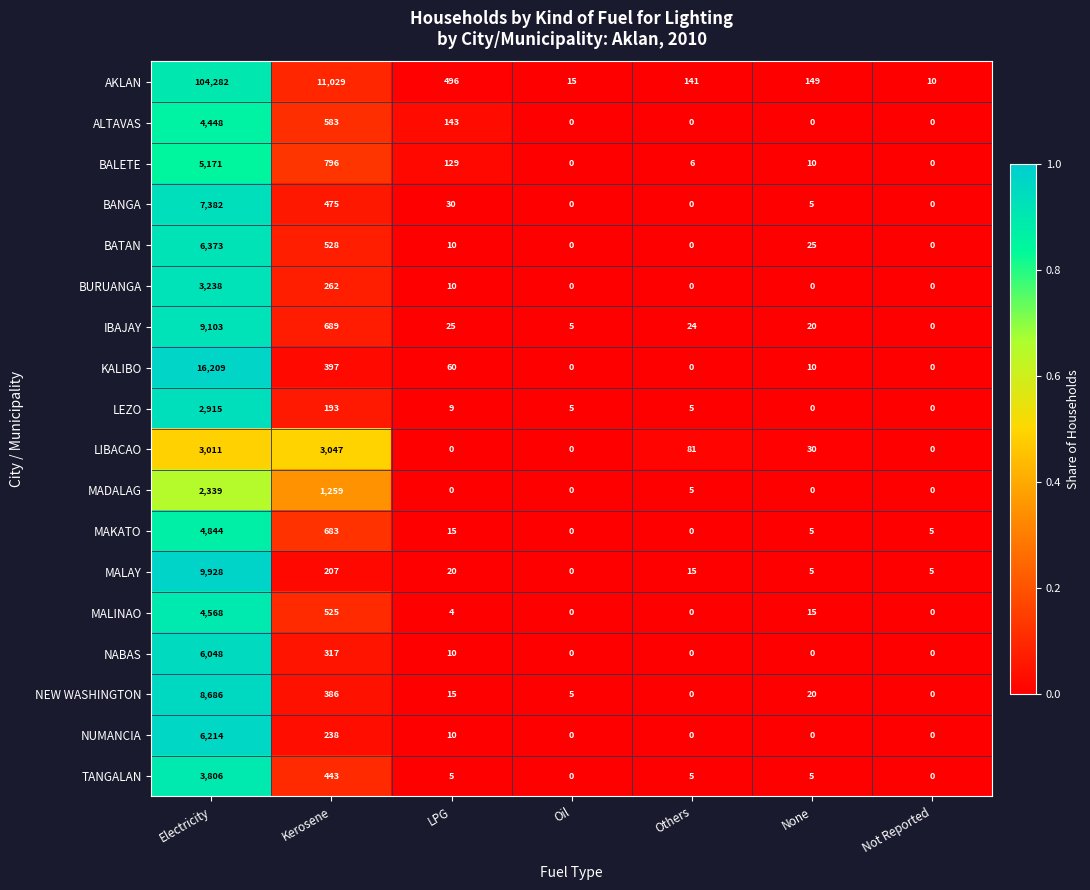

What is the maximum value shown in the chart?

104282